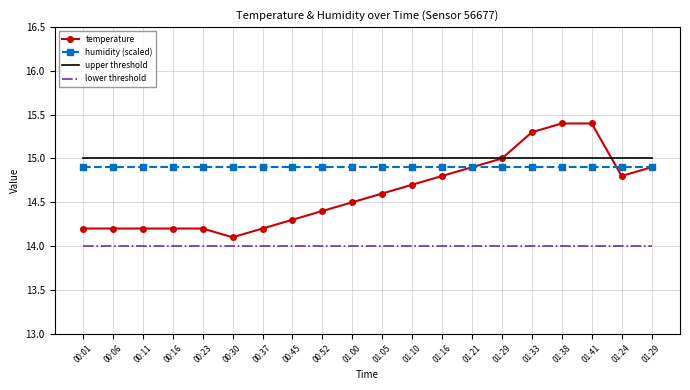

At which category does the chart reach its peak across all series?

01:38